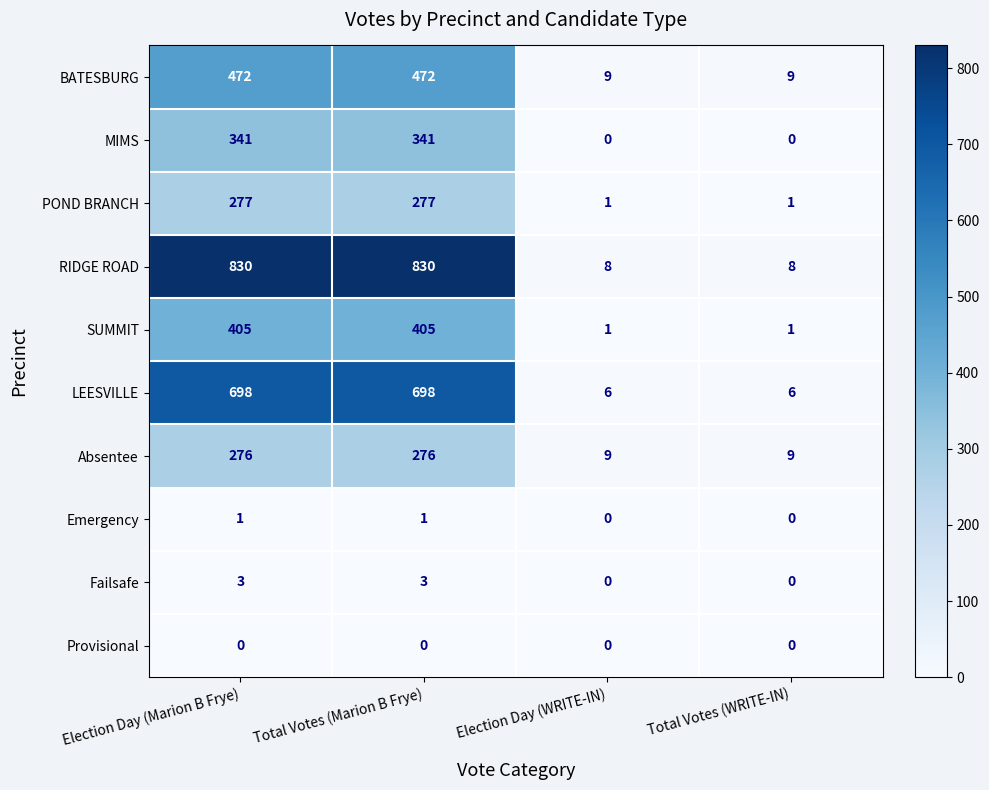

At Total Votes (Marion B Frye), list the series in order from largest to smallest.

RIDGE ROAD, LEESVILLE, BATESBURG, SUMMIT, MIMS, POND BRANCH, Absentee, Failsafe, Emergency, Provisional